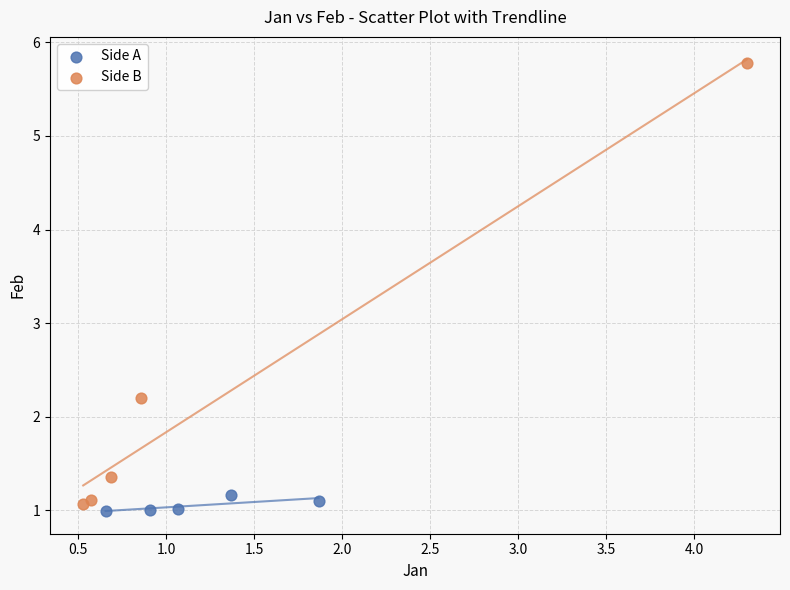

Which series has the largest Y range (max minus min)?

Side B